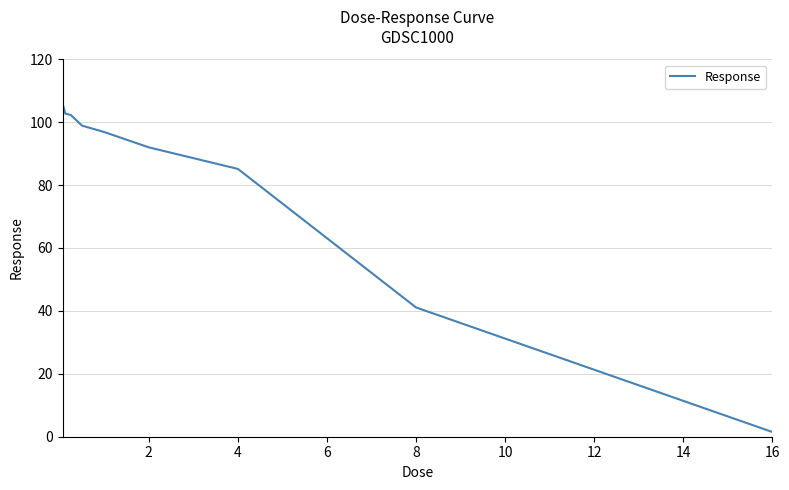

What is the difference between the maximum and minimum values?

104.5